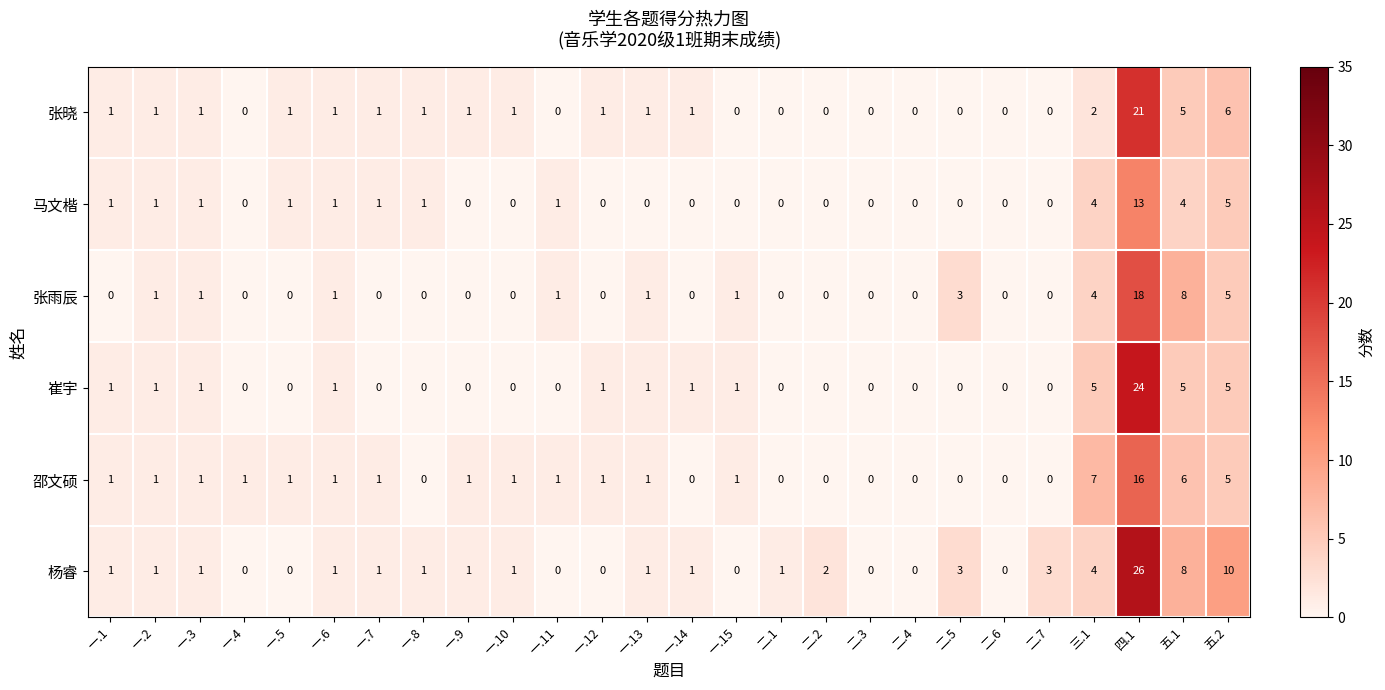

Count the number of data series in this chart.

6